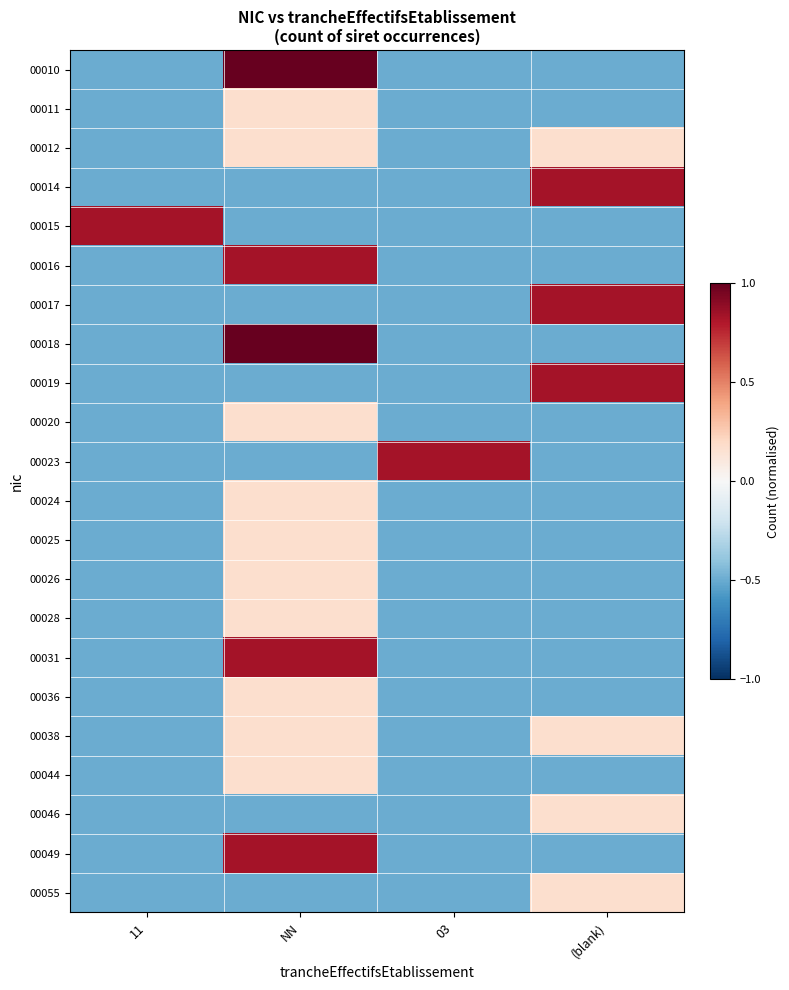

At which category is the sum across all series the highest?

NN